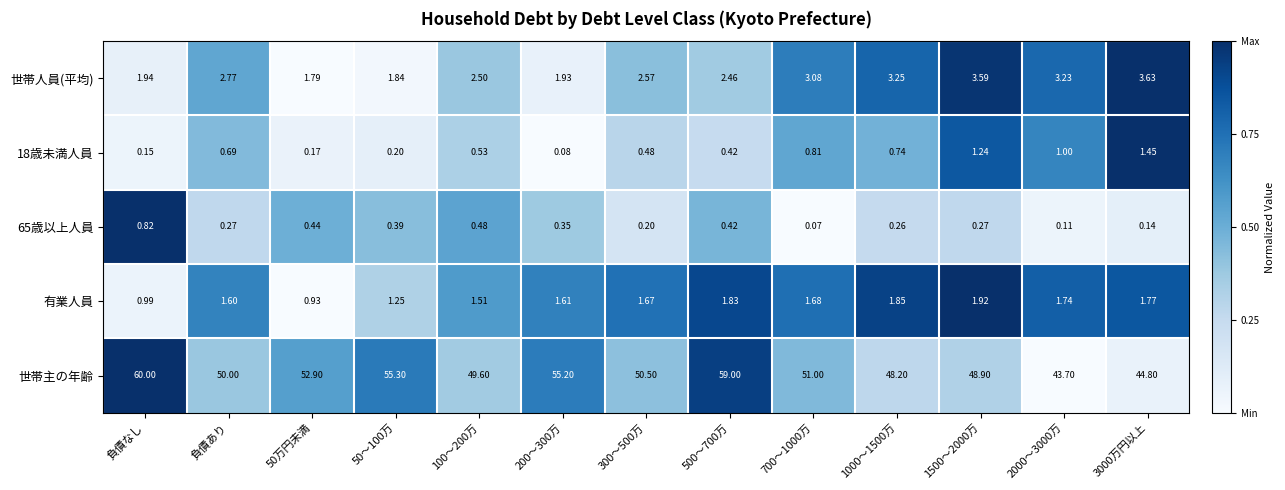

Between 50万円未満 and 50～100万, which series saw the biggest shift?

世帯主の年齢